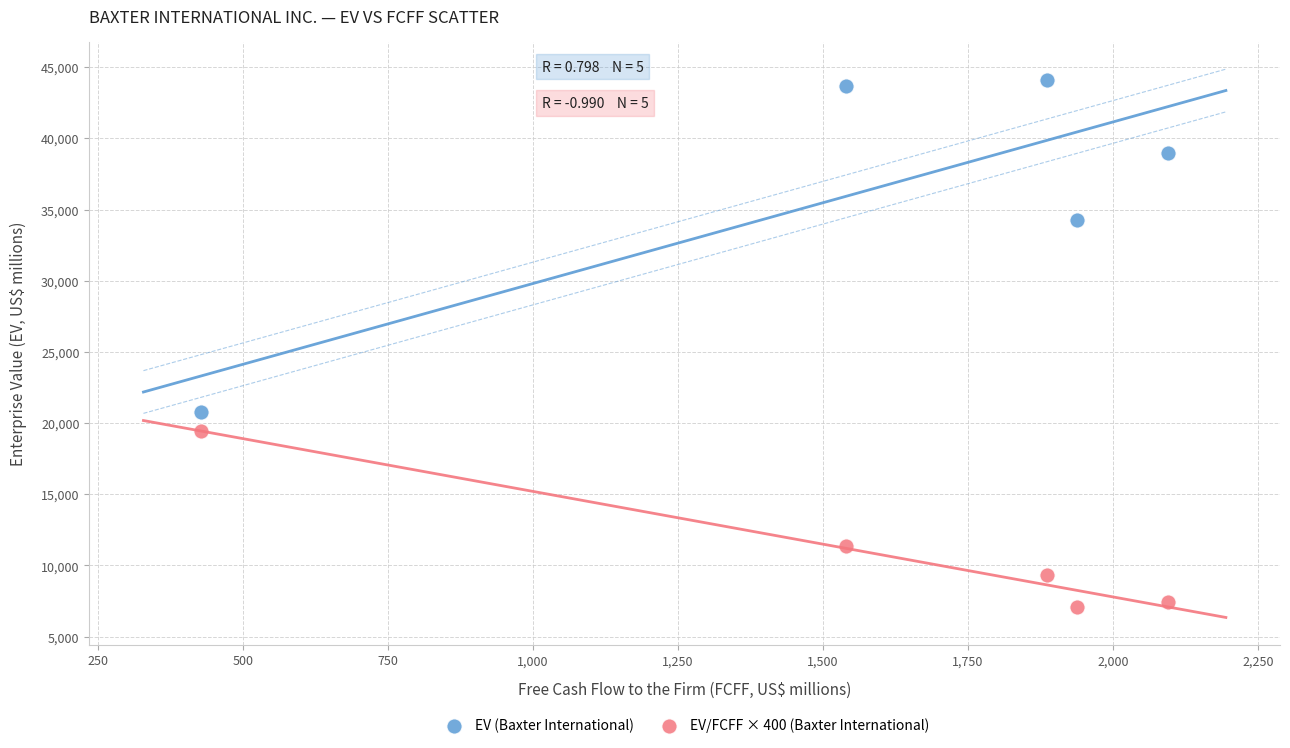

What are all the series names shown in the legend?

EV (Baxter International), EV/FCFF × 400 (Baxter International)